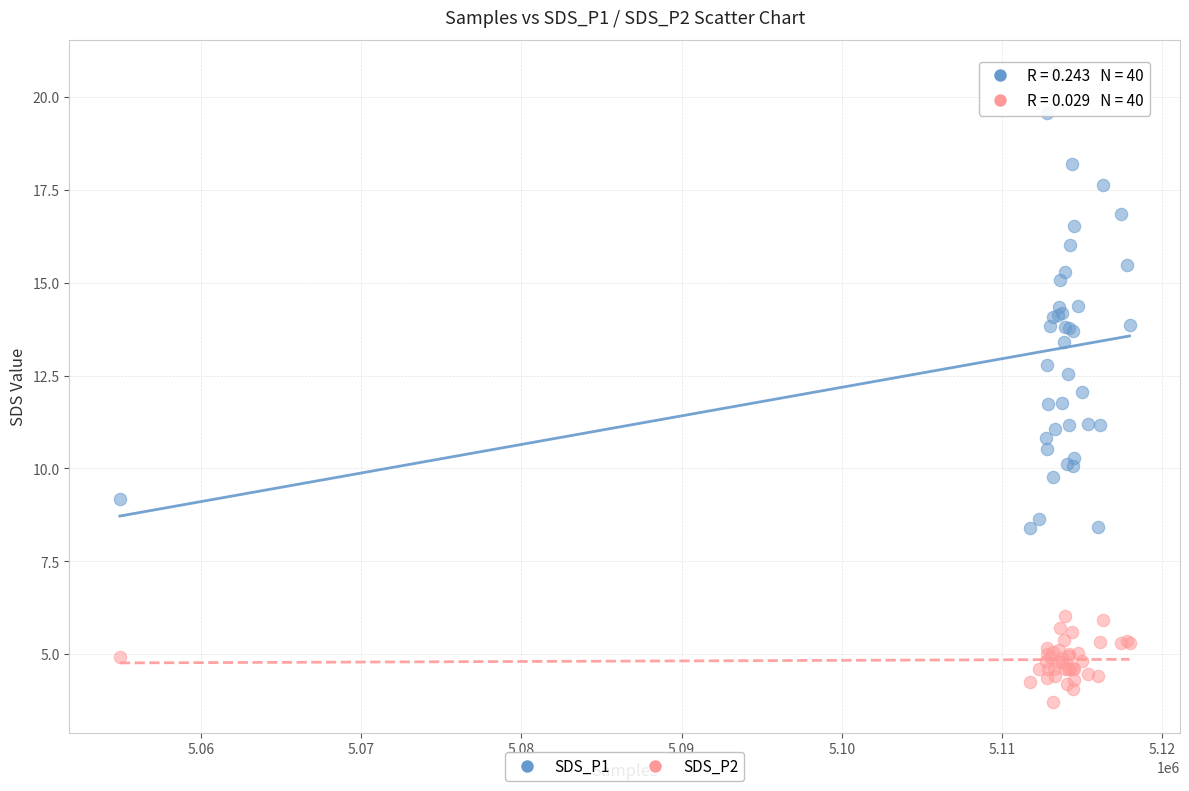

Which series reaches the maximum Y coordinate?

SDS_P1